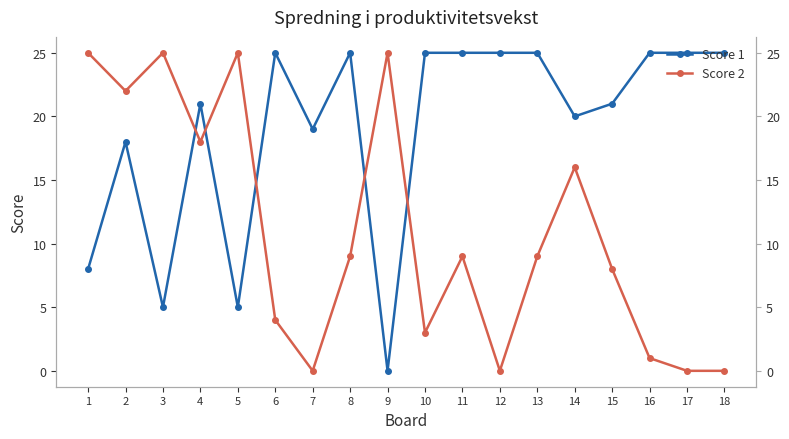

At which category is the sum across all series the highest?

2